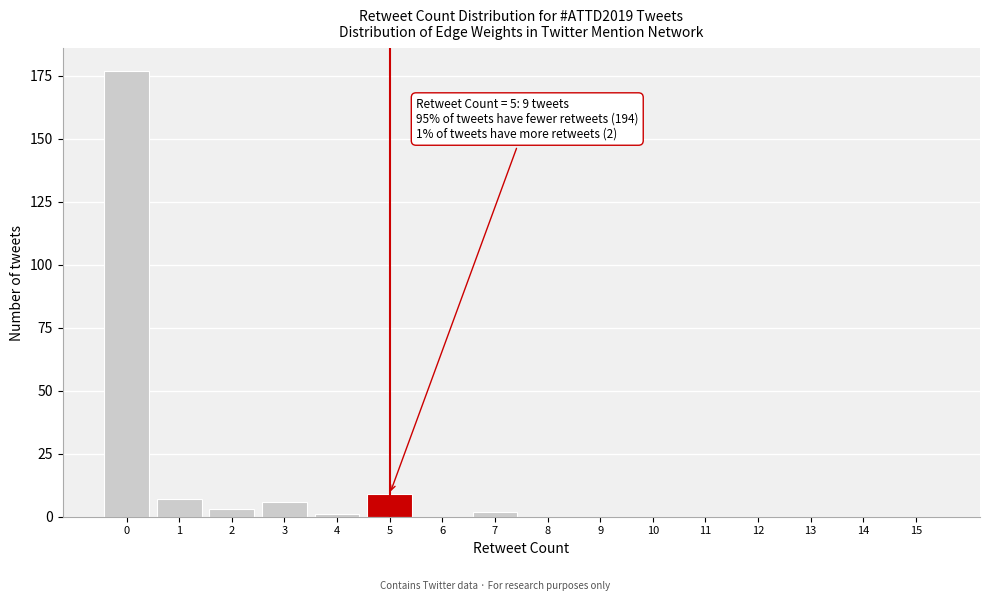

Reading left to right, extract all data points from this chart.

0=177	1=7	2=3	3=6	4=1	5=9	6=0	7=2	8=0	9=0	10=0	11=0	12=0	13=0	14=0	15=0